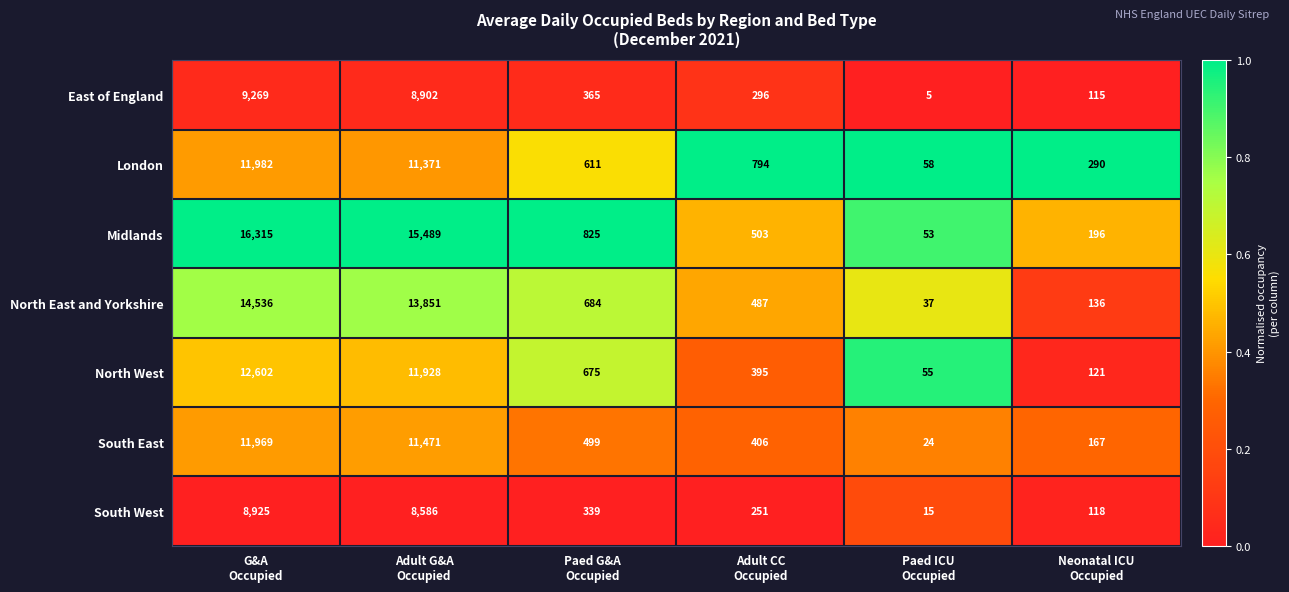

Count the number of data series in this chart.

7